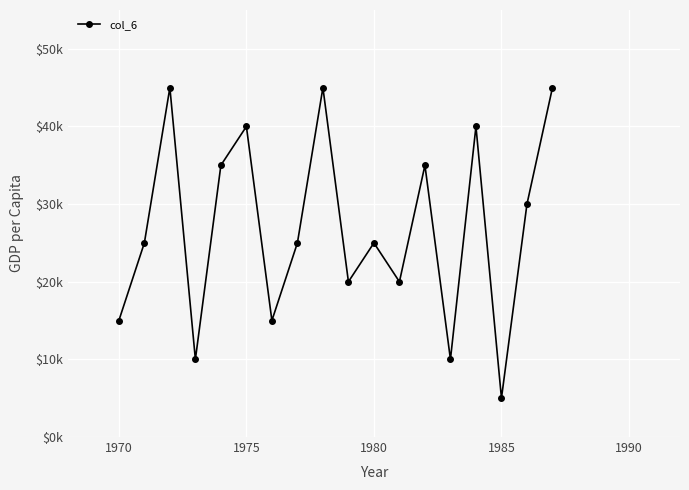

Is this an area chart (filled region under the line)?

No